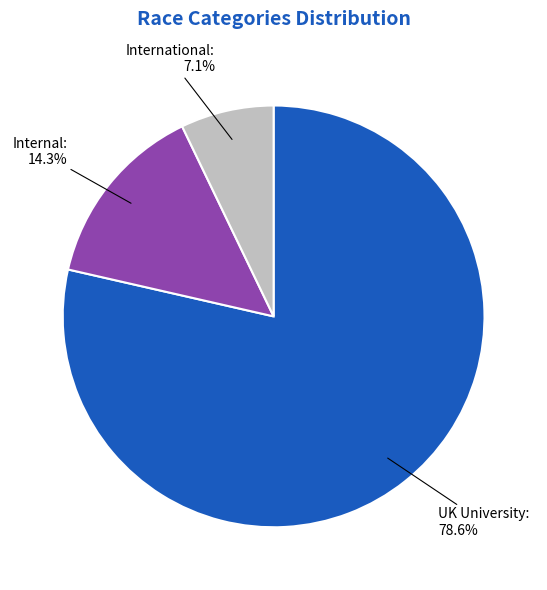

Does any single category account for the majority?

Yes